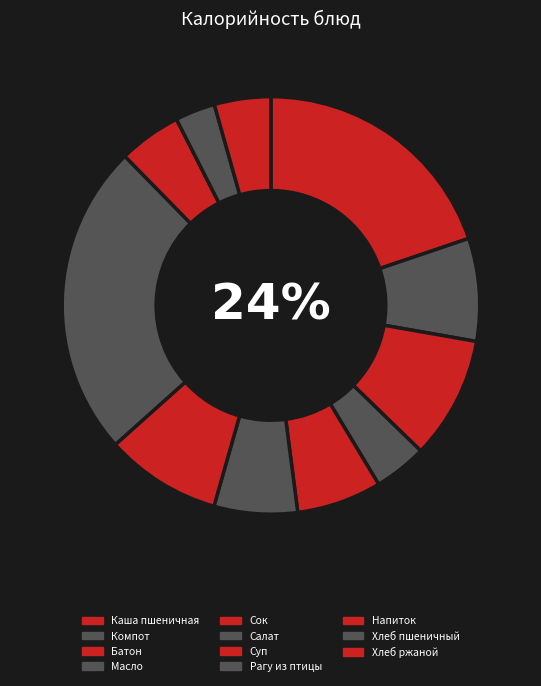

True or false: Салат картофельный с солеными огурцами accounts for 6% of the total.

True